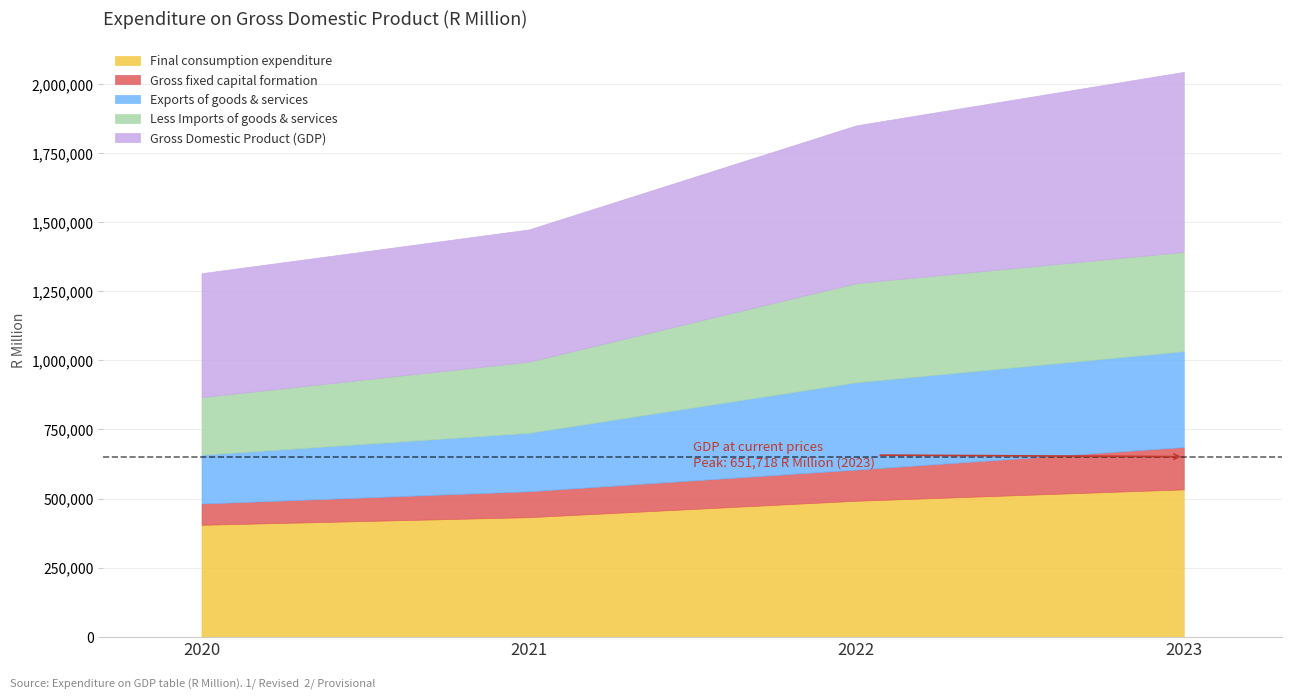

How many data points in Gross fixed capital formation are above 112806?

1